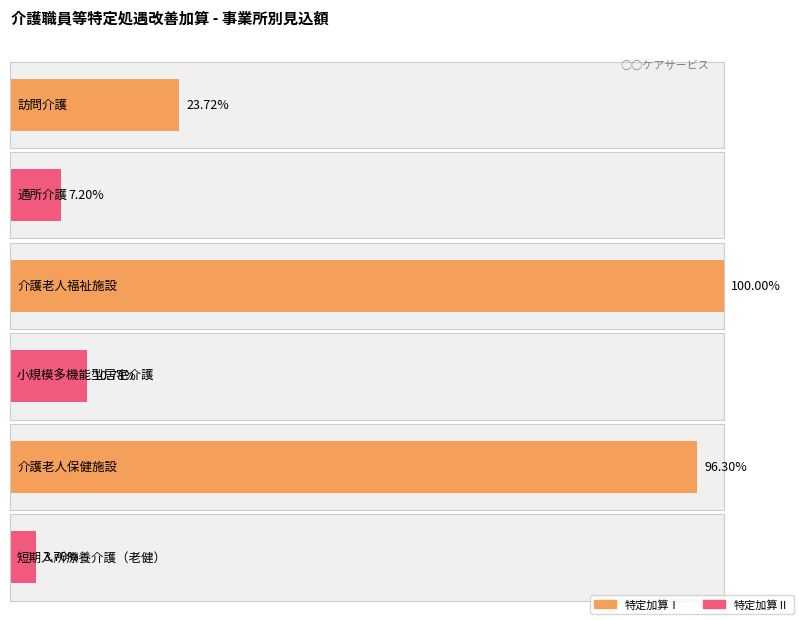

List the labels in order of value, smallest first.

短期入所療養介護（老健）, 通所介護, 小規模多機能型居宅介護, 訪問介護, 介護老人保健施設, 介護老人福祉施設